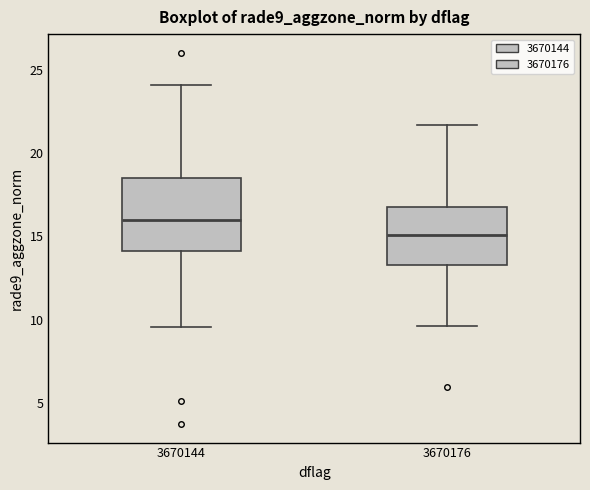

Reading left to right, transcribe this box plot: for each box, give where its median line is, the range the box spans, and where its two whiskers end, as read against the y-axis. The values are not printed on the chart, so give them approximately, as read against the axis.

3670144: median 16.0, box 14.0 to 18.5, whiskers 9.5 to 24.0
3670176: median 15.0, box 13.5 to 16.5, whiskers 9.5 to 21.5